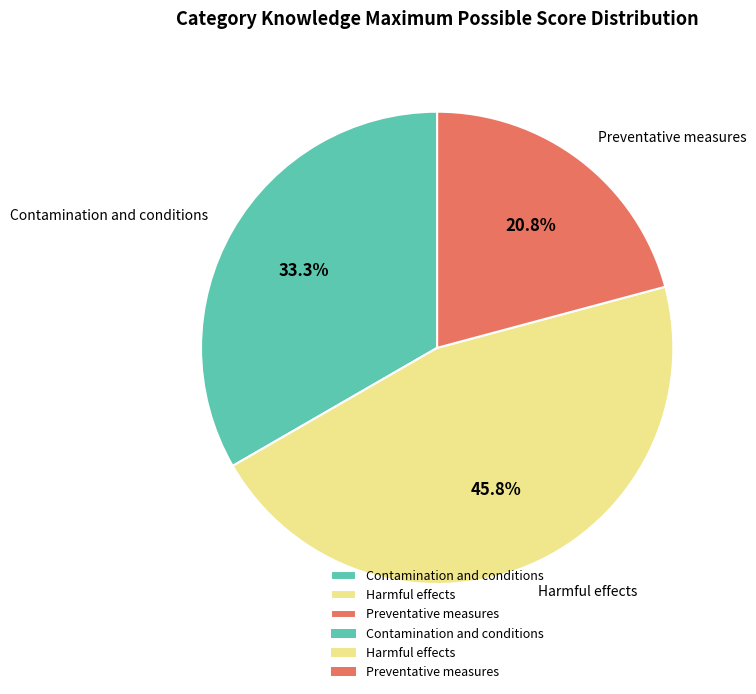

Which has a higher value, Harmful effects or Contamination and conditions?

Harmful effects